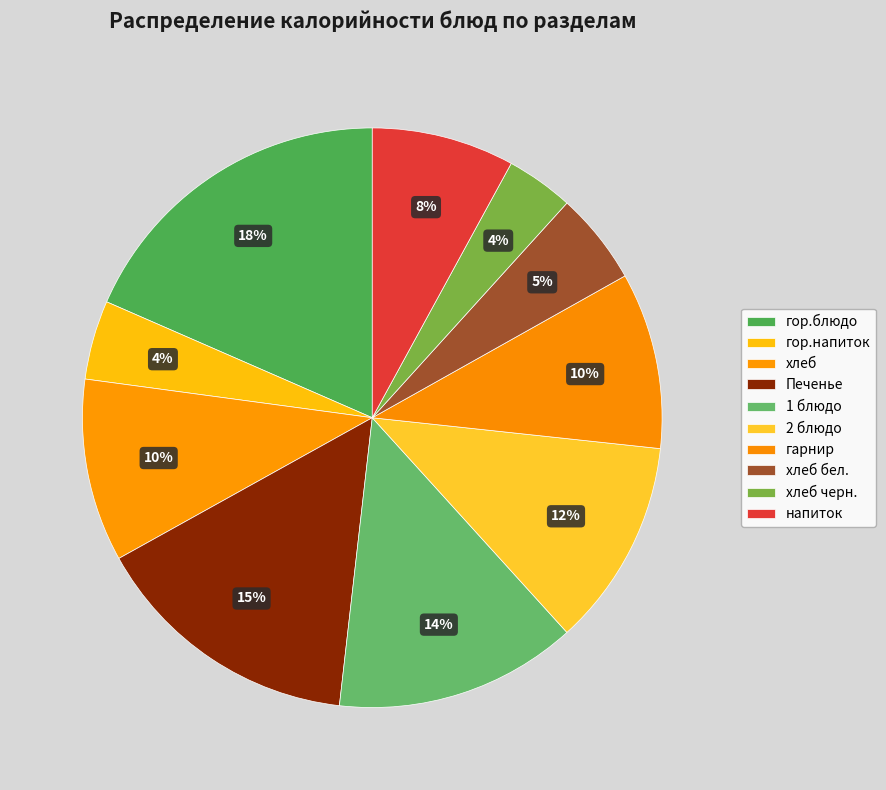

True or false: Печенье accounts for 24% of the total.

False